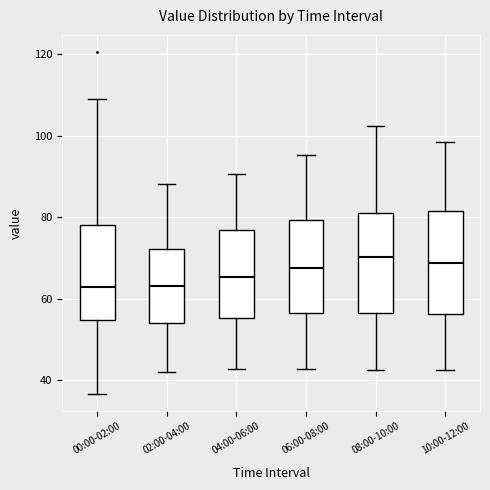

Reading left to right, read every box against the y-axis: the position of its median line, the range the box covers, and the ends of its whiskers. The values are not printed on the chart, so give them approximately, as read against the axis.

00:00-02:00: median 62, box 54 to 78, whiskers 36 to 108
02:00-04:00: median 64, box 54 to 72, whiskers 42 to 88
04:00-06:00: median 66, box 56 to 76, whiskers 42 to 90
06:00-08:00: median 68, box 56 to 80, whiskers 42 to 96
08:00-10:00: median 70, box 56 to 82, whiskers 42 to 102
10:00-12:00: median 68, box 56 to 82, whiskers 42 to 98